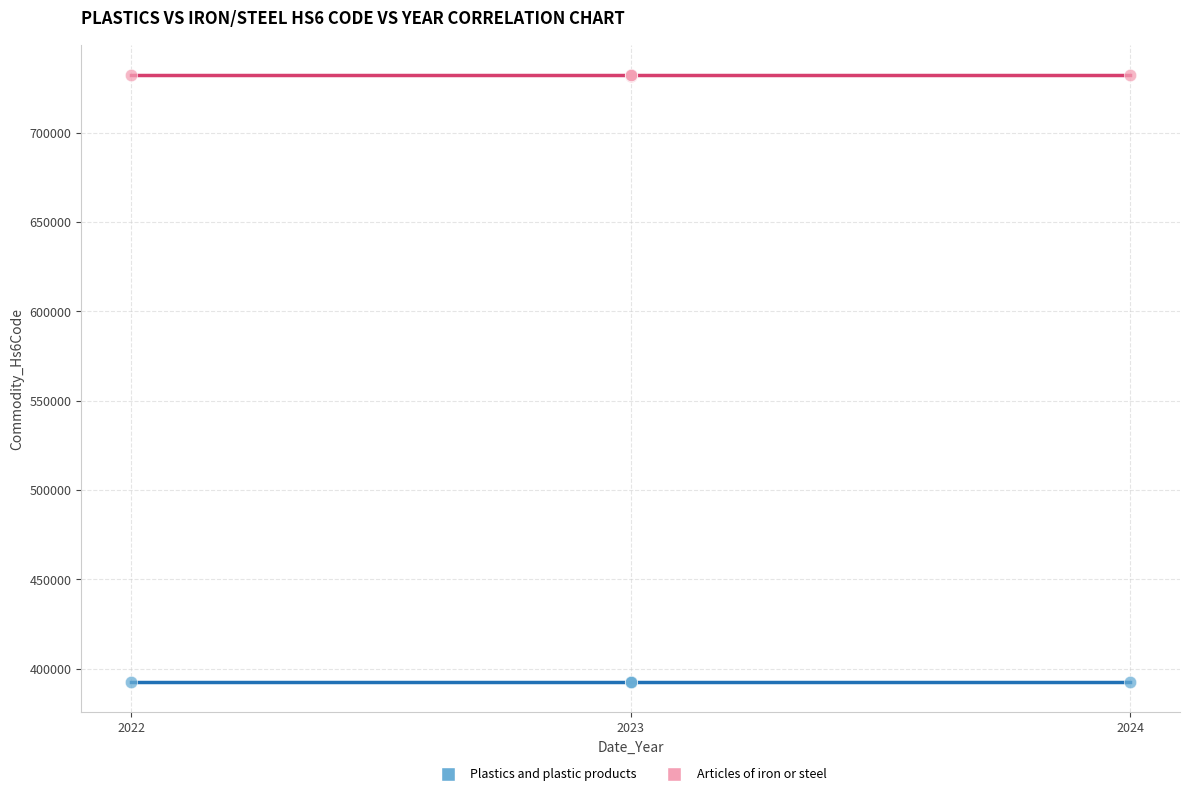

Which series reaches the maximum Y coordinate?

Articles of iron or steel